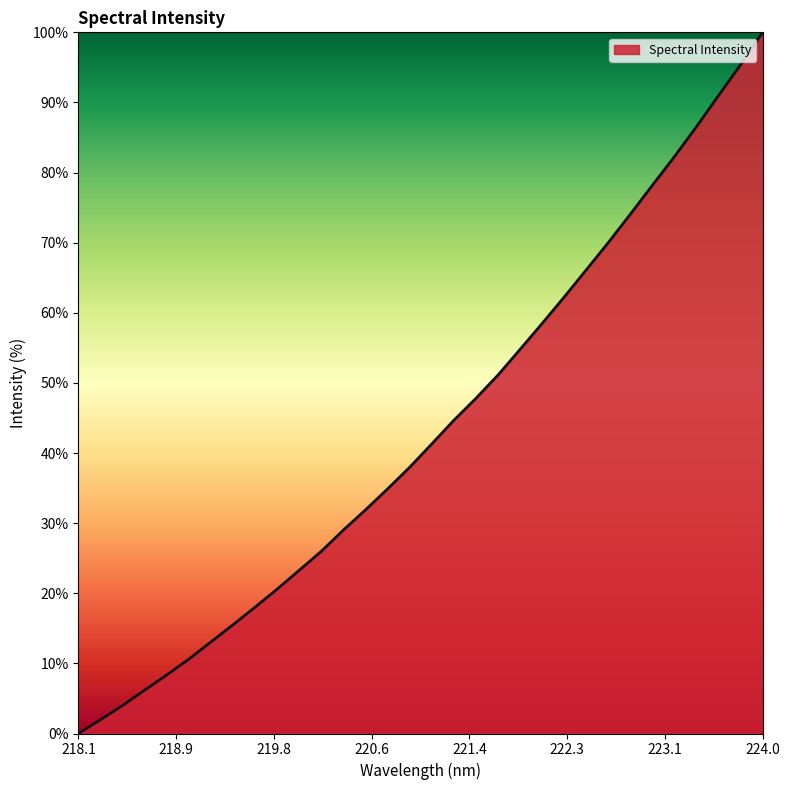

How many lines are shown in the chart?

1